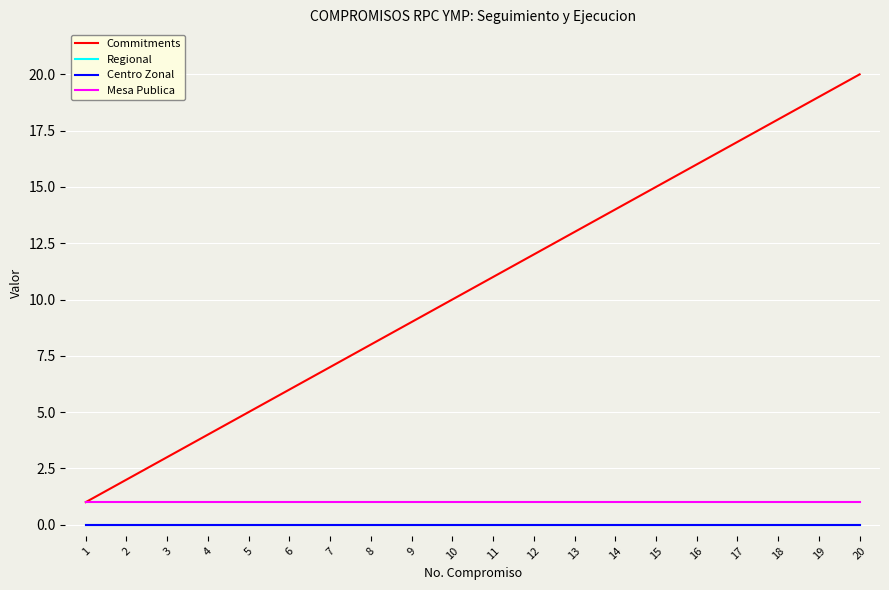

True or false: Mesa Publica has more than 1 points higher than both neighbors.

False